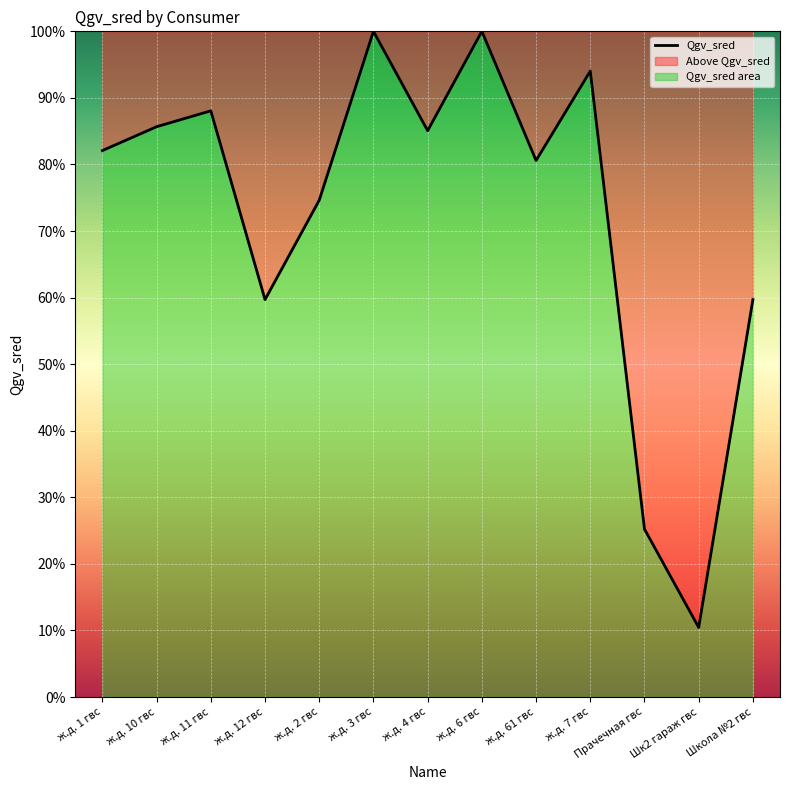

How many points are lower than both their immediate neighbors (excluding endpoints)?

4